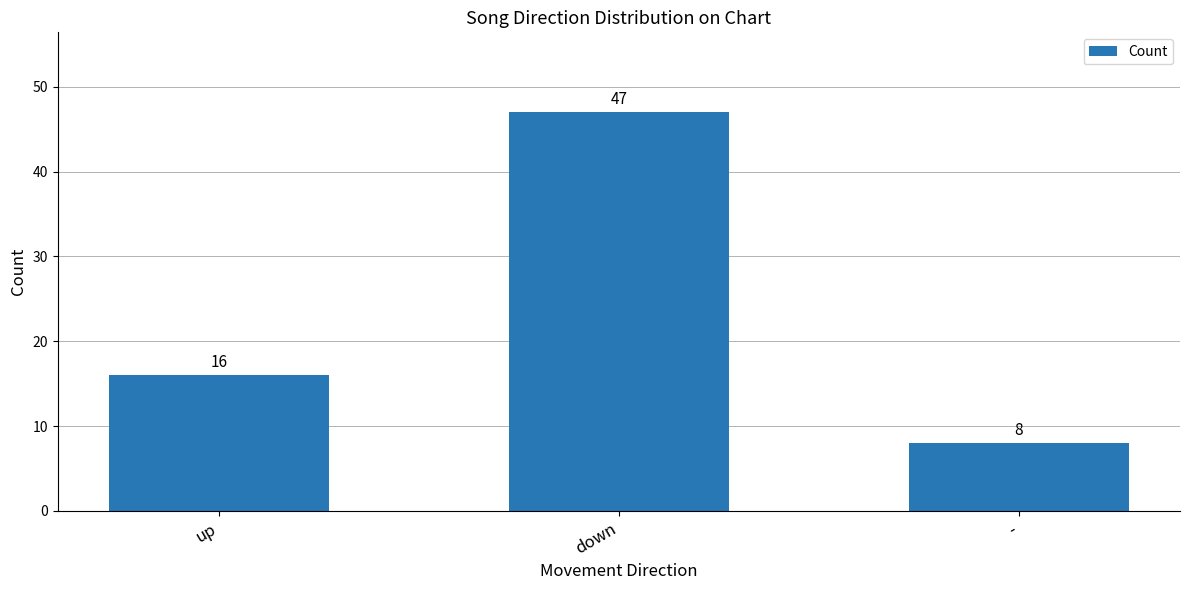

At which label is the value closest to 27?

up